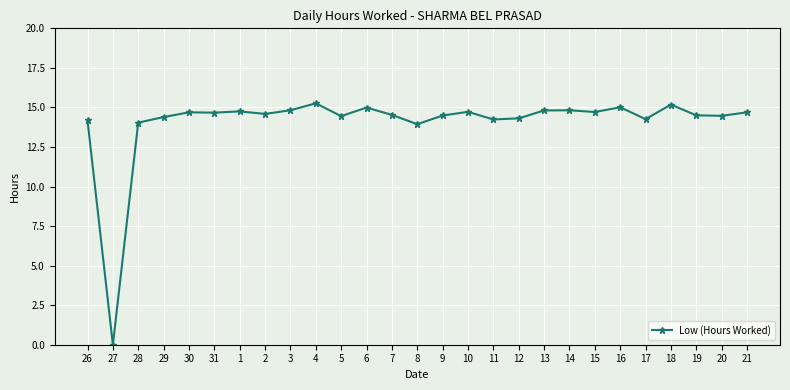

What is the approximate value at 20?

14.5